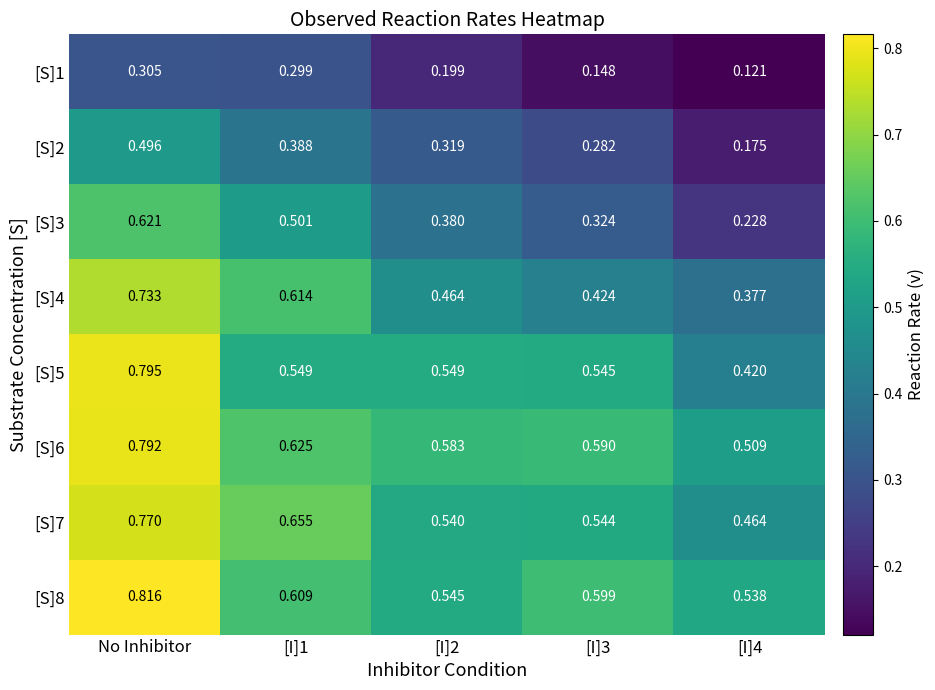

Is the value of [S]6 at [I]4 greater than the value of [S]5 at No Inhibitor?

No